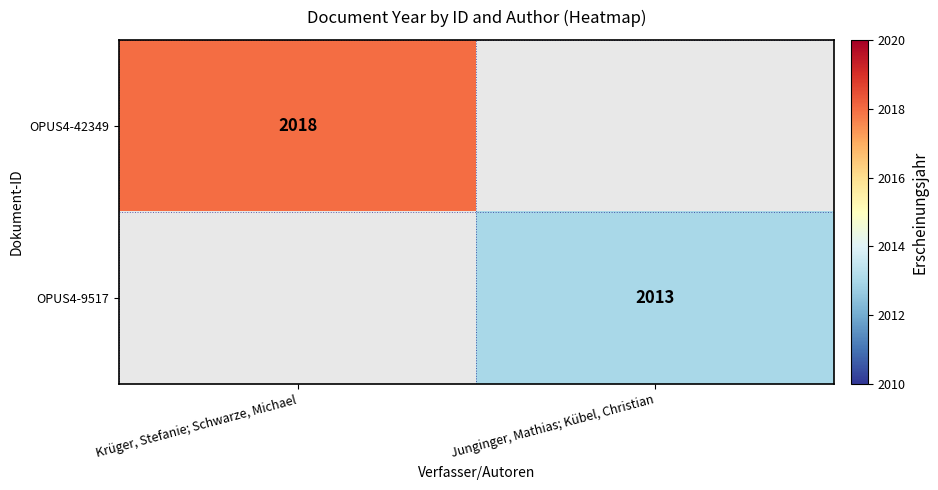

Is it true that OPUS4-42349 equals 2802 at Krüger, Stefanie; Schwarze, Michael?

False